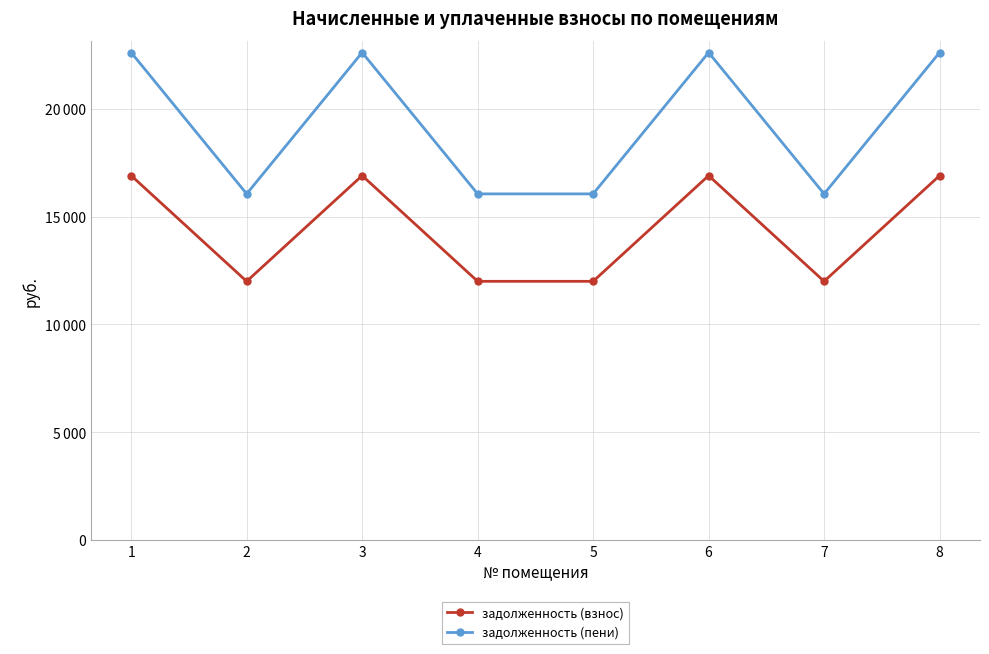

Is this an area chart (filled region under the line)?

No